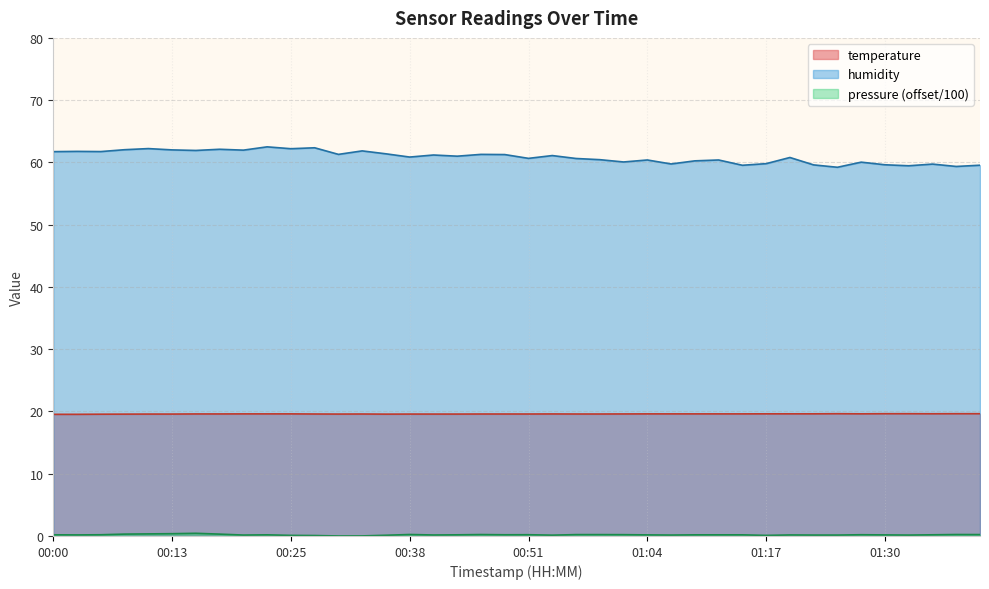

True or false: humidity and temperature cross at least once.

False